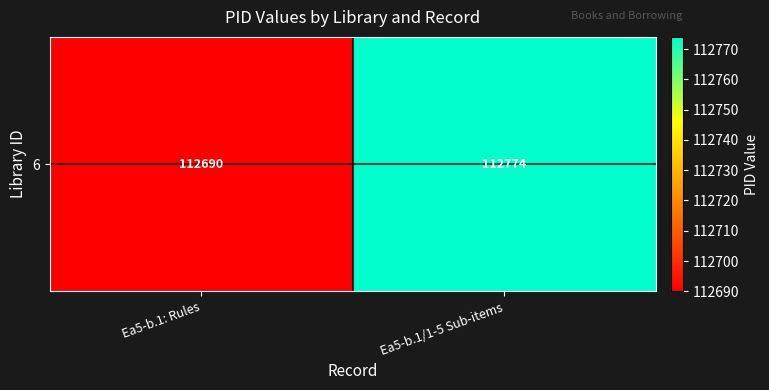

How many distinct data groups are displayed?

1